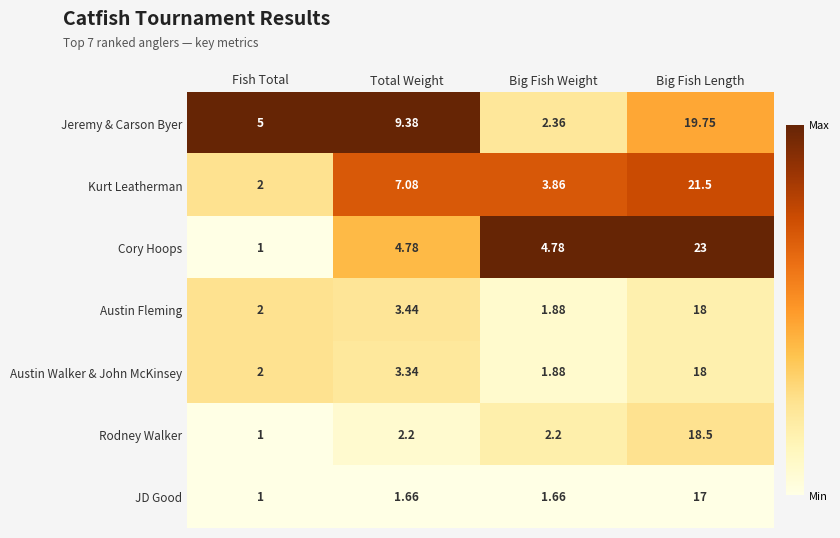

At which label does Jeremy & Carson Byer reach its minimum?

Big Fish Weight